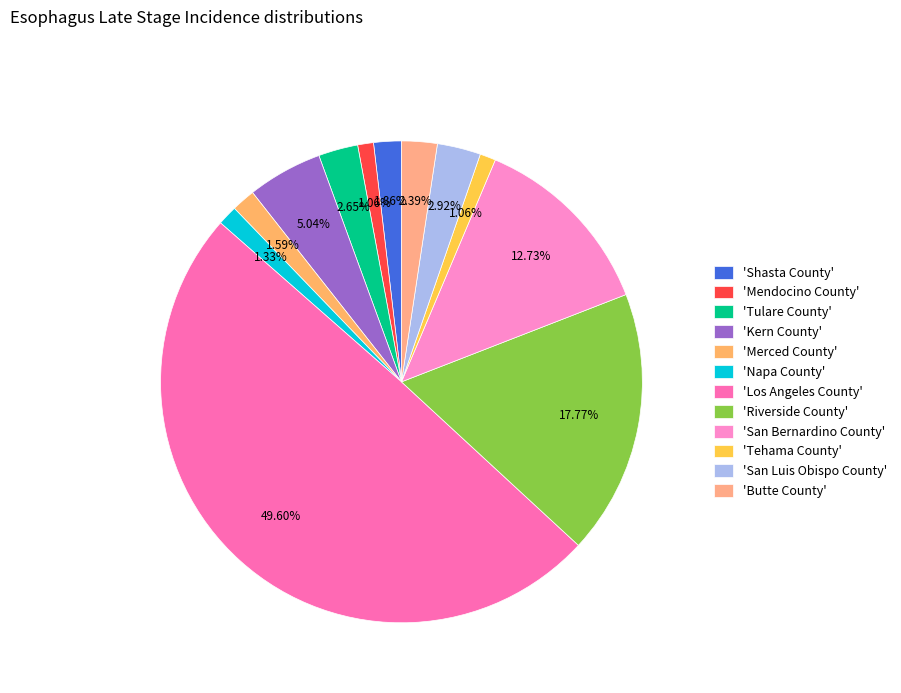

Rank the categories by value from highest to lowest.

Los Angeles County, Riverside County, San Bernardino County, Kern County, San Luis Obispo County, Tulare County, Butte County, Shasta County, Merced County, Napa County, Mendocino County, Tehama County